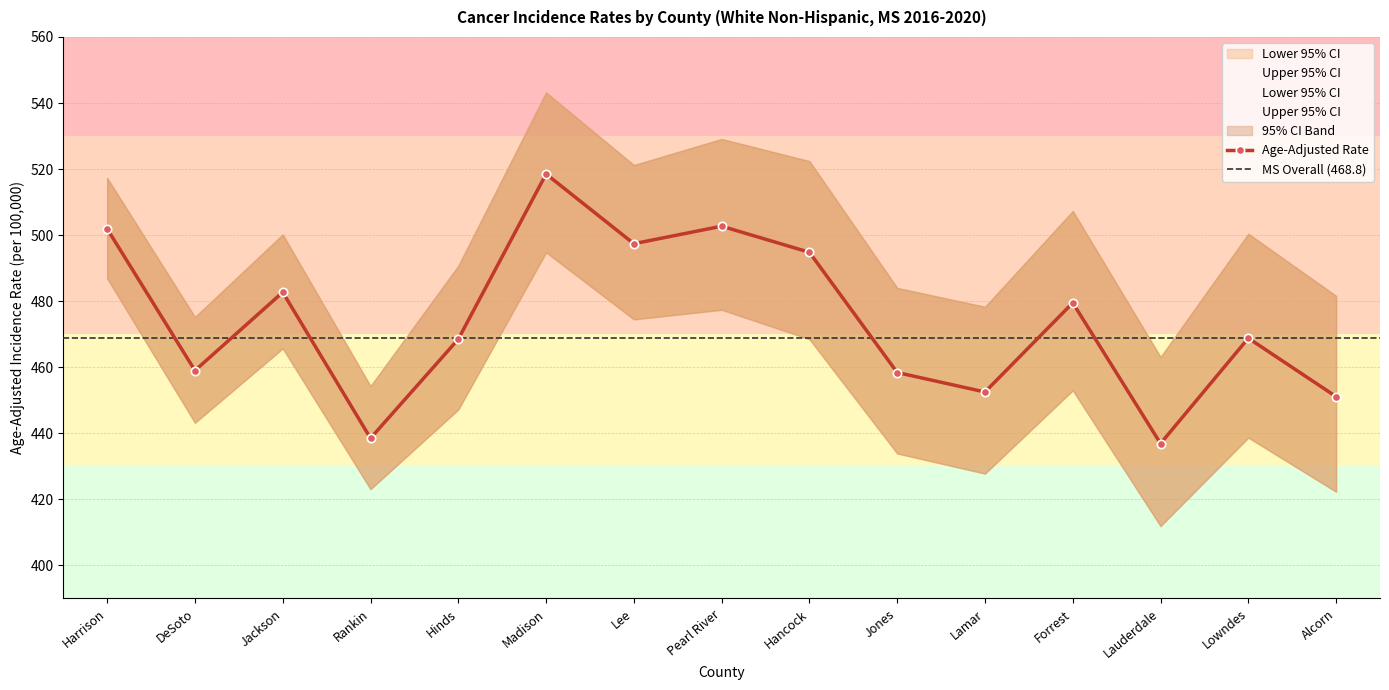

In Lower 95% CI, how many points are lower than both neighbors (excluding endpoints)?

5